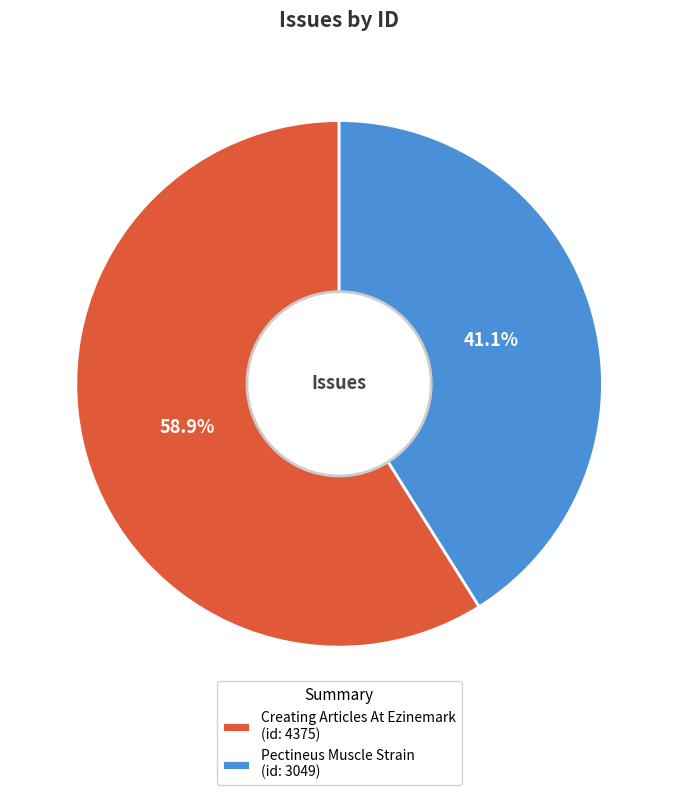

Which has a higher value, Creating Articles At Ezinemark (id: 4375) or Pectineus Muscle Strain (id: 3049)?

Creating Articles At Ezinemark (id: 4375)